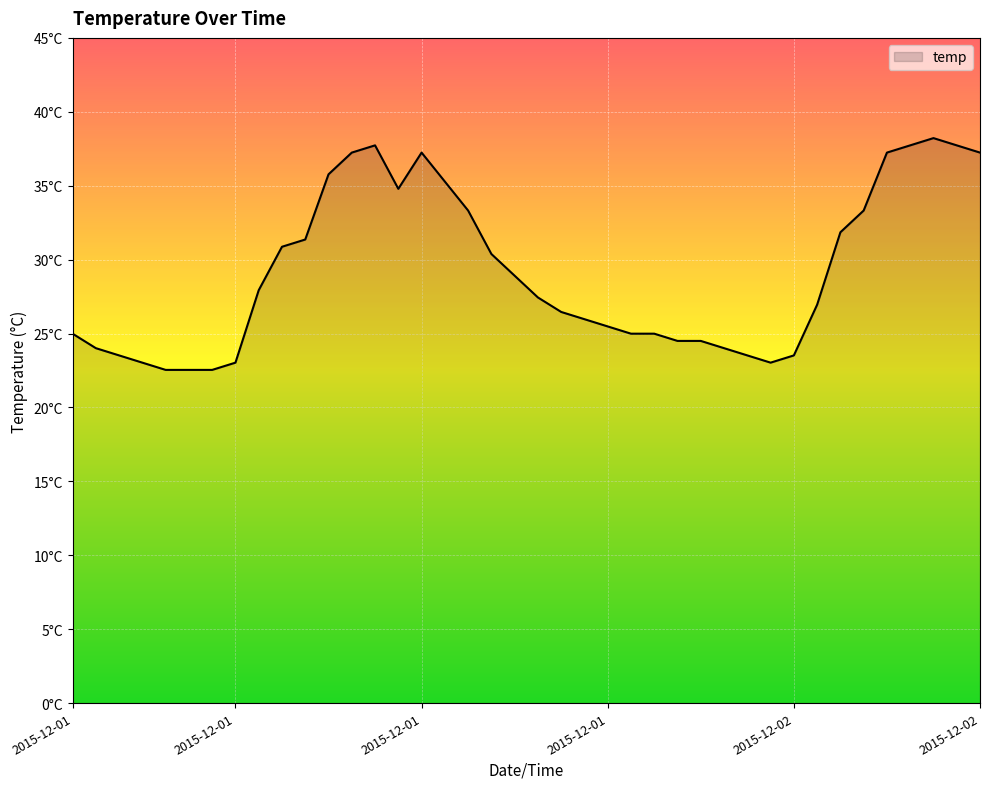

Which category has the lowest value across all series?

2015-12-01 04:00